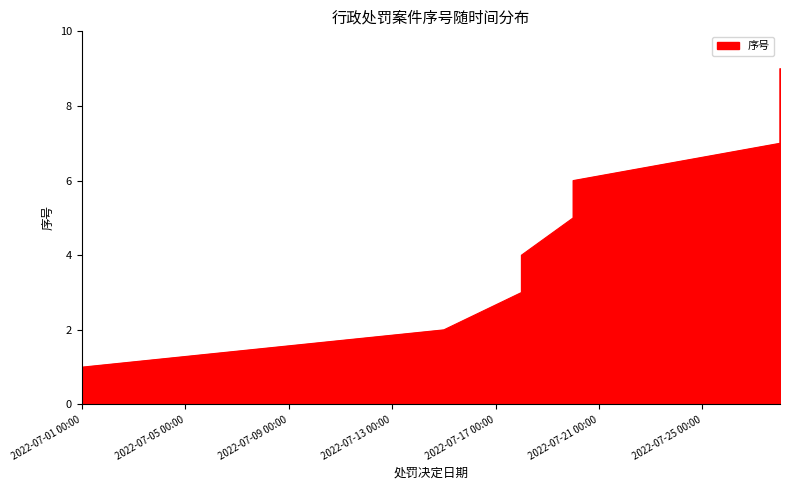

At which label is the value closest to 5?

2022/07/20